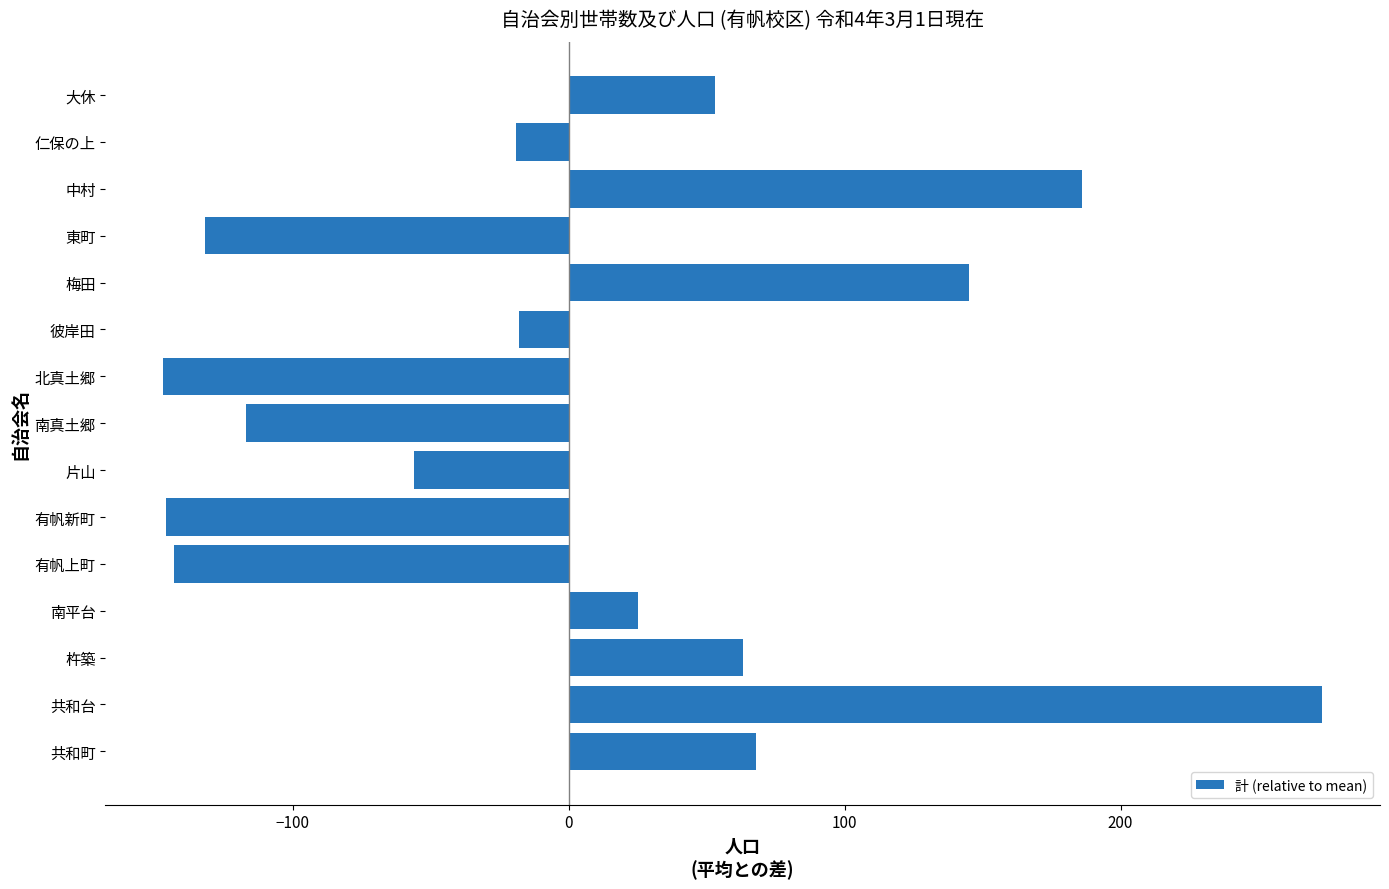

Read the value at 杵築.

63.0